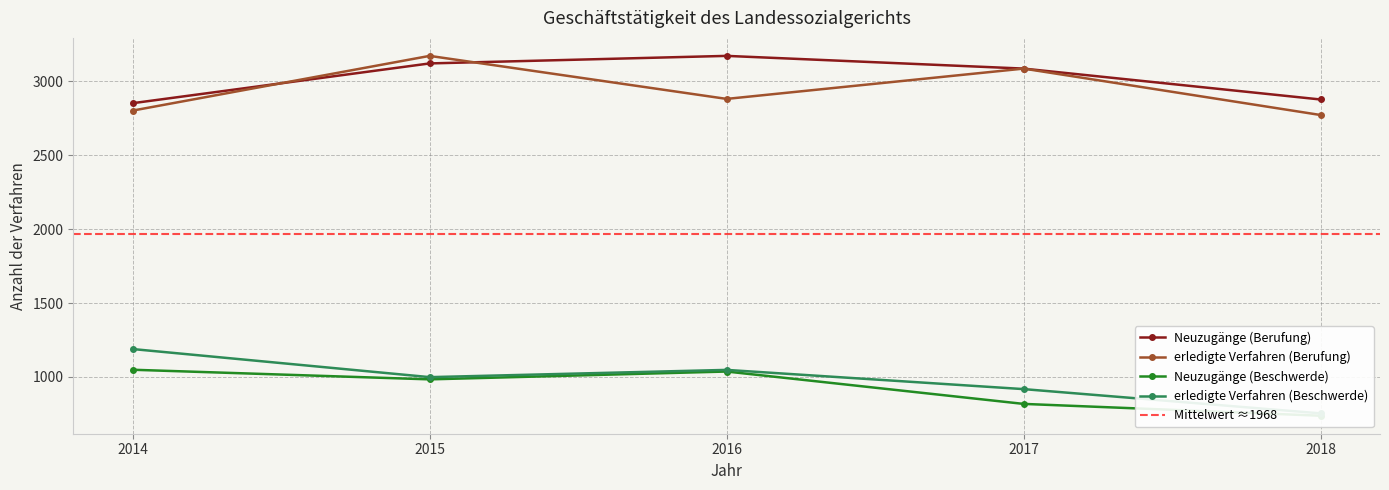

What is the total value across all series at 2018?

7141